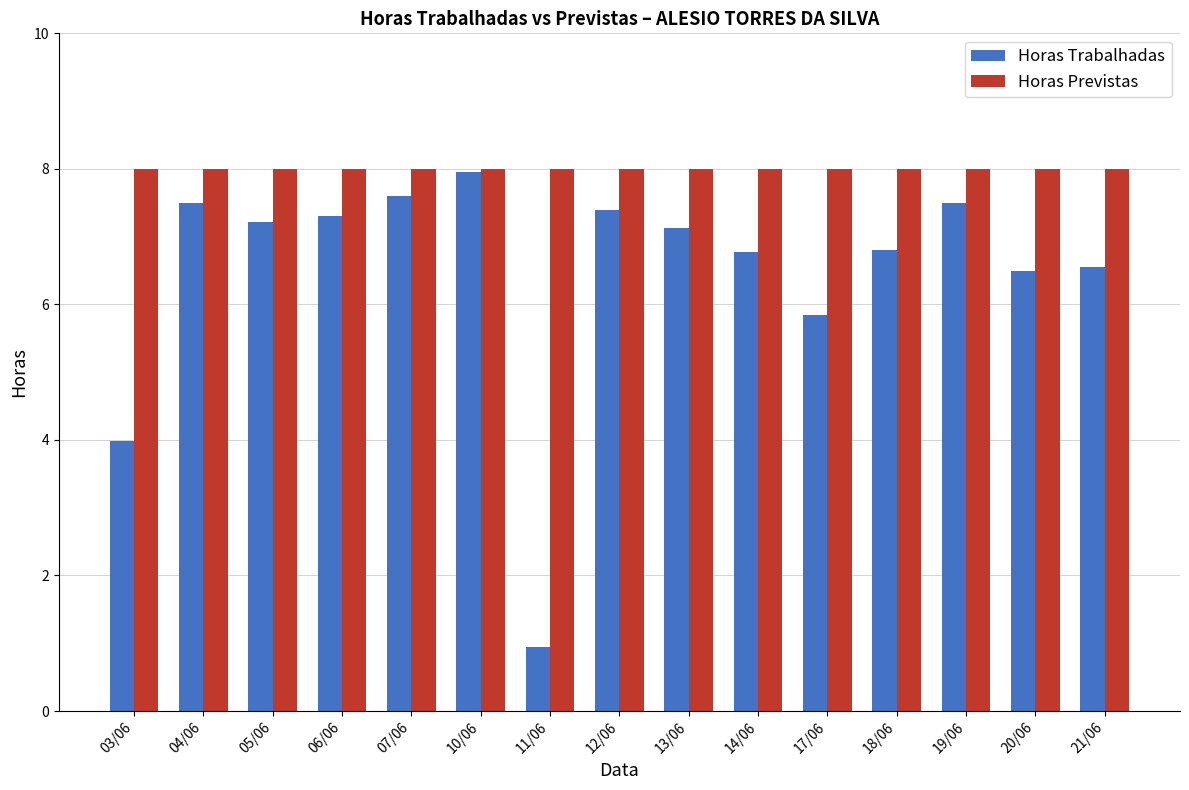

True or false: Horas Trabalhadas has a value of 7.2 at 05/06.

True